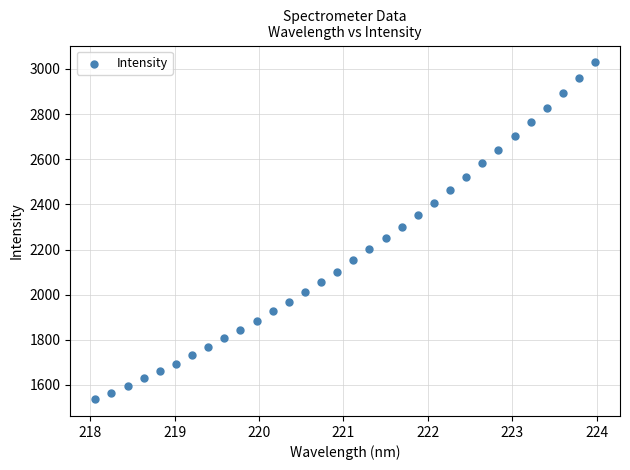

What is the range of Y values (max minus min)?

1491.9